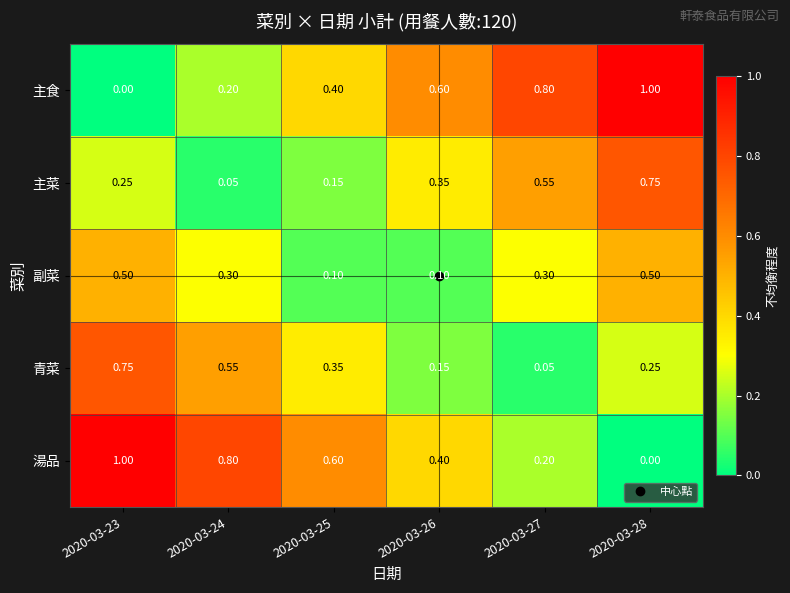

Is the value of 青菜 at 2020-03-26 greater than the value of 副菜 at 2020-03-28?

No